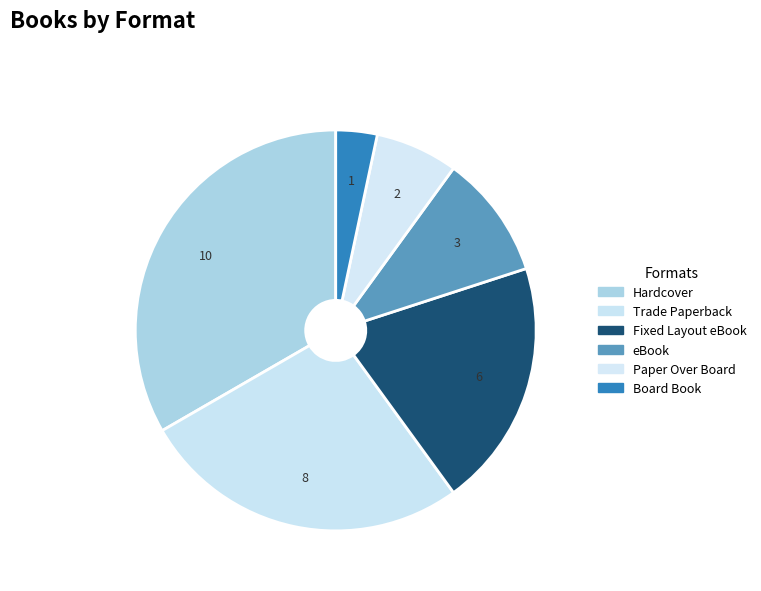

Which slice is the largest?

Hardcover